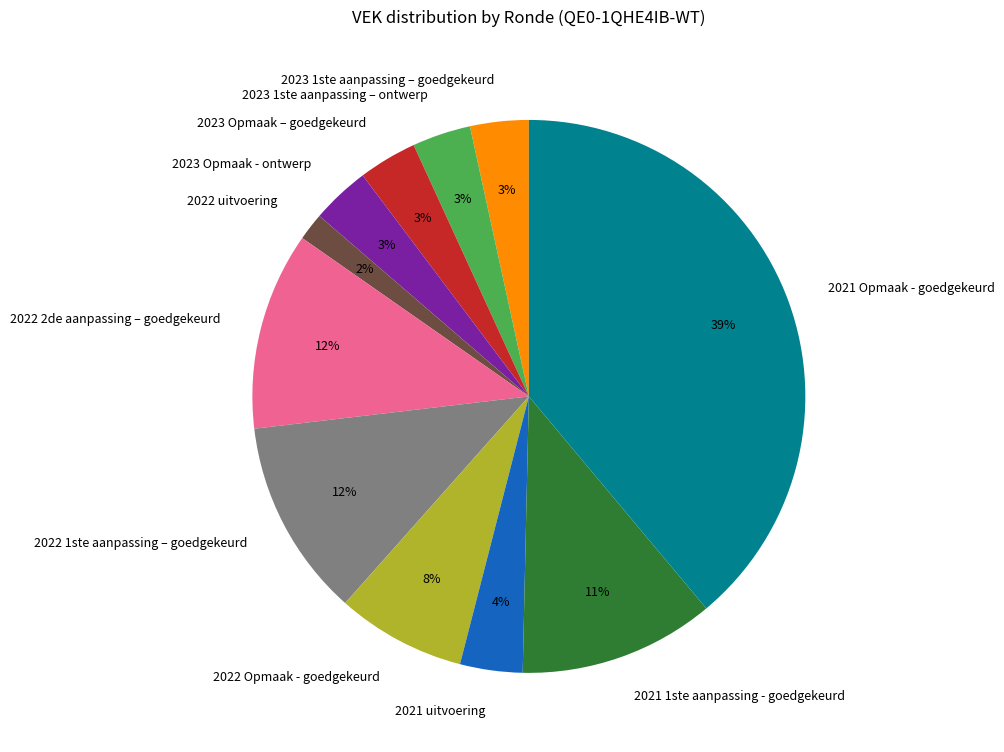

Combined, do 2022 2de aanpassing – goedgekeurd and 2023 1ste aanpassing – ontwerp account for over 50%?

No